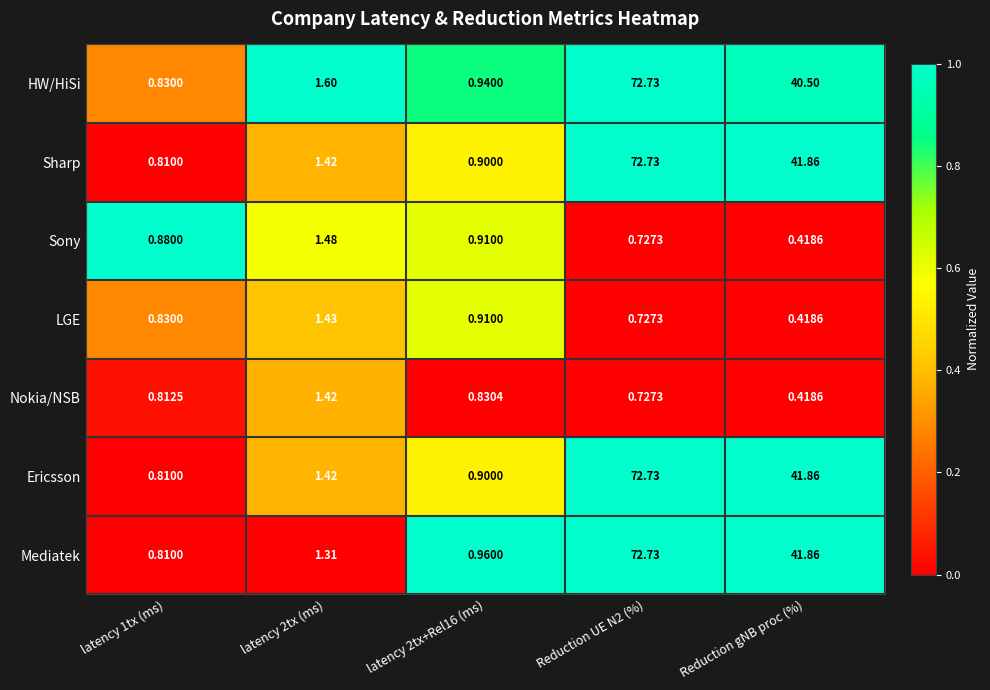

At which label is HW/HiSi closest to 36?

Reduction gNB proc (%)